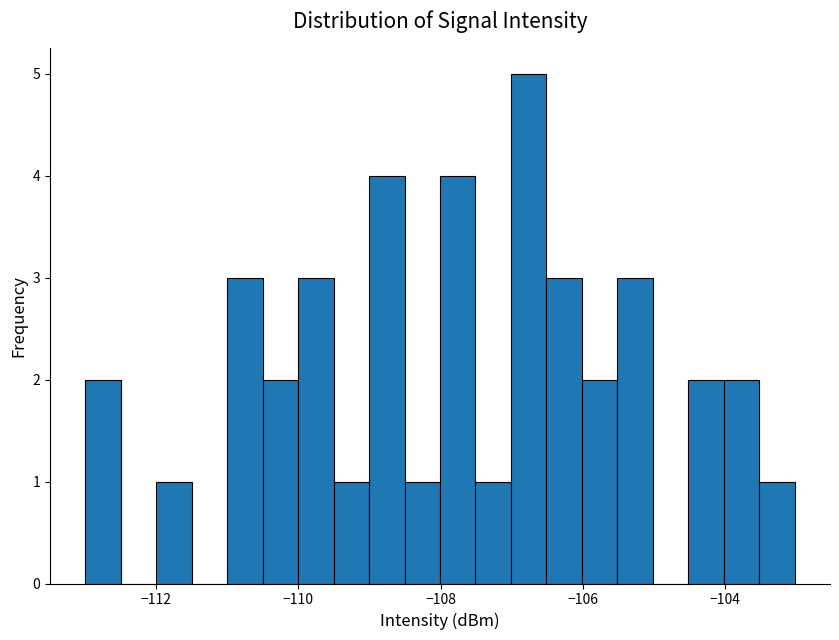

Around what value on the x-axis is the tallest bar? Give the approximate position of its centre, as read against the axis.

-106.8